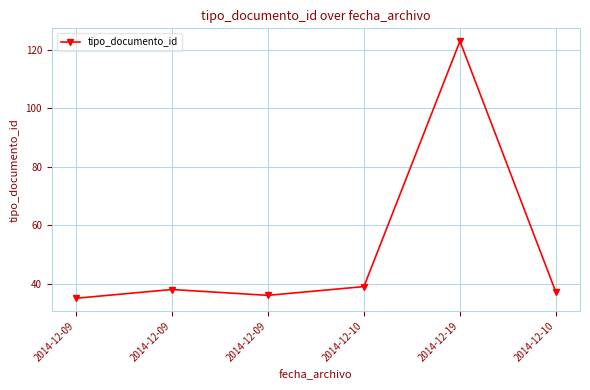

True or false: the data shows 19 at 2014-12-10.

False